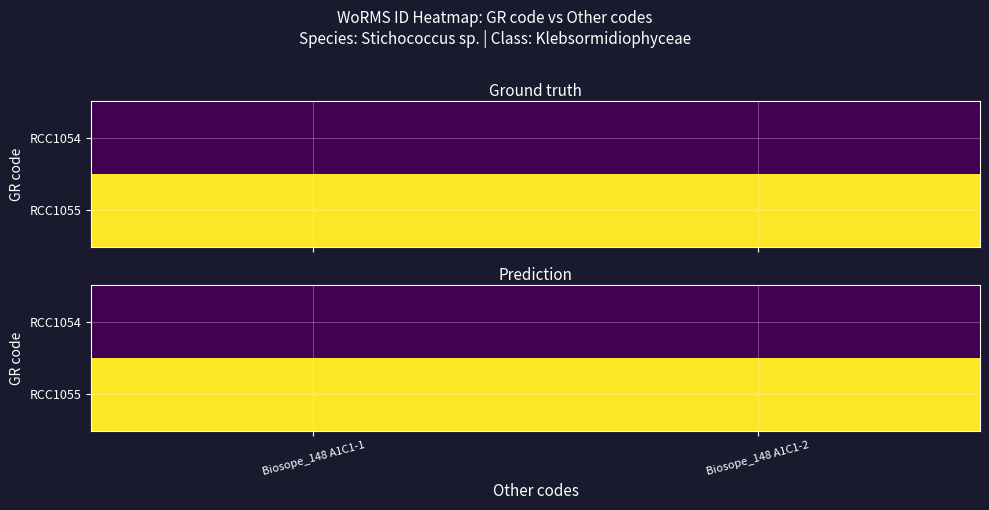

Which has a higher value, Biosope_148 A1C1-2 or Biosope_148 A1C1-1?

Biosope_148 A1C1-2